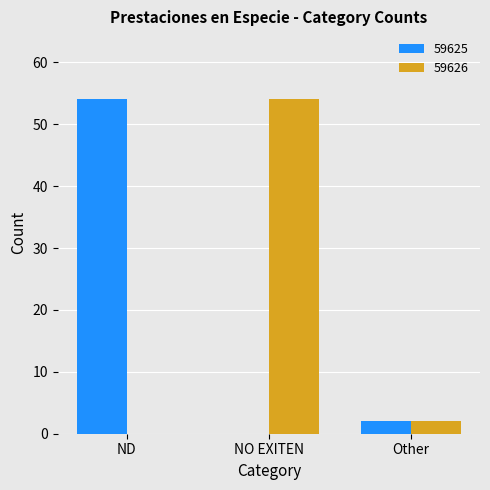

What is the highest value of the 59626 series?

54